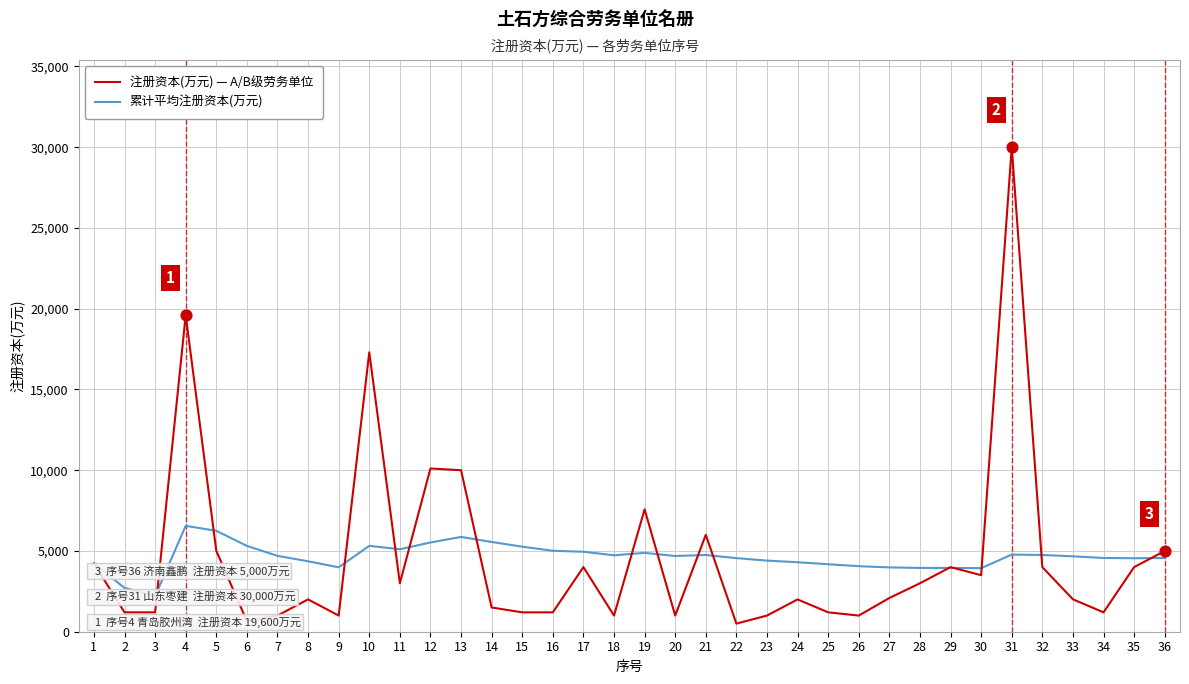

What are all the series names shown in the legend?

注册资本(万元) — A/B级劳务单位, 累计平均注册资本(万元)